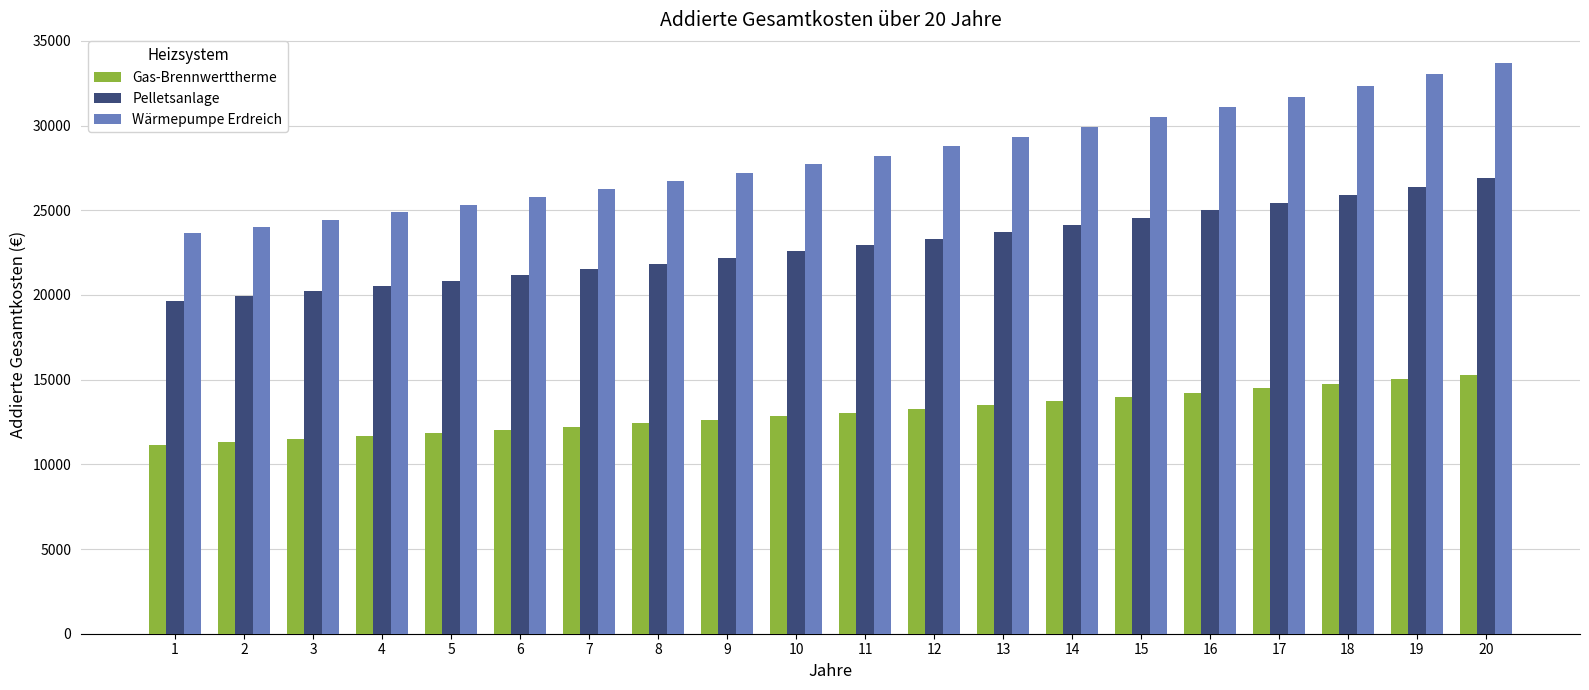

Rank the series by their average value, from lowest to highest.

Gas-Brennwerttherme, Pelletsanlage, Wärmepumpe Erdreich